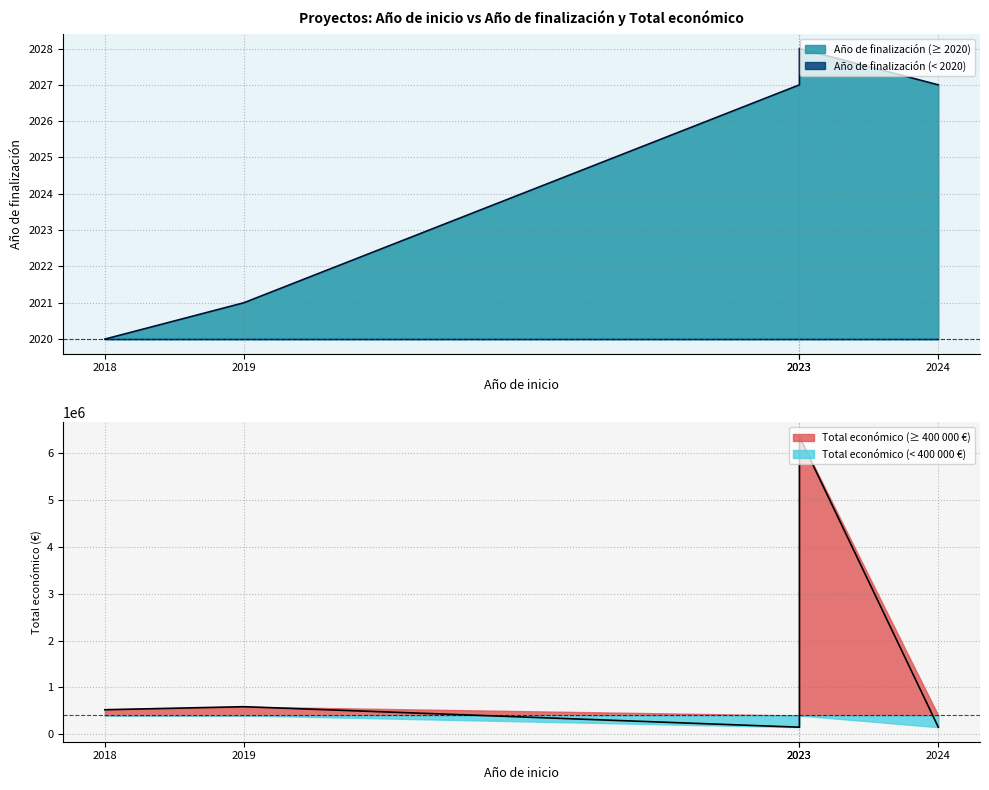

Which category has the highest value in the Total económico series?

2023